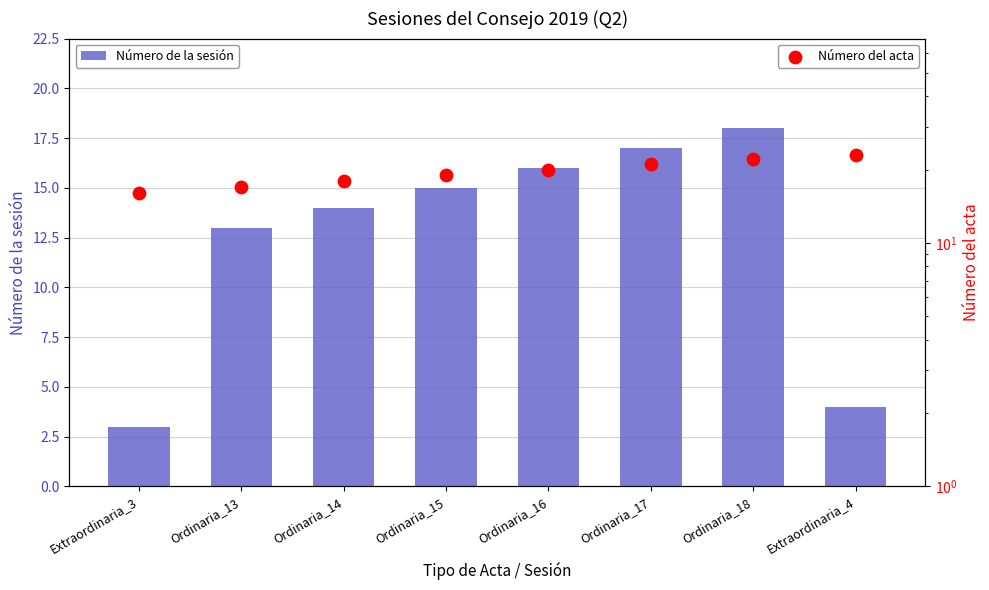

At which category is the sum across all series the highest?

Ordinaria_18